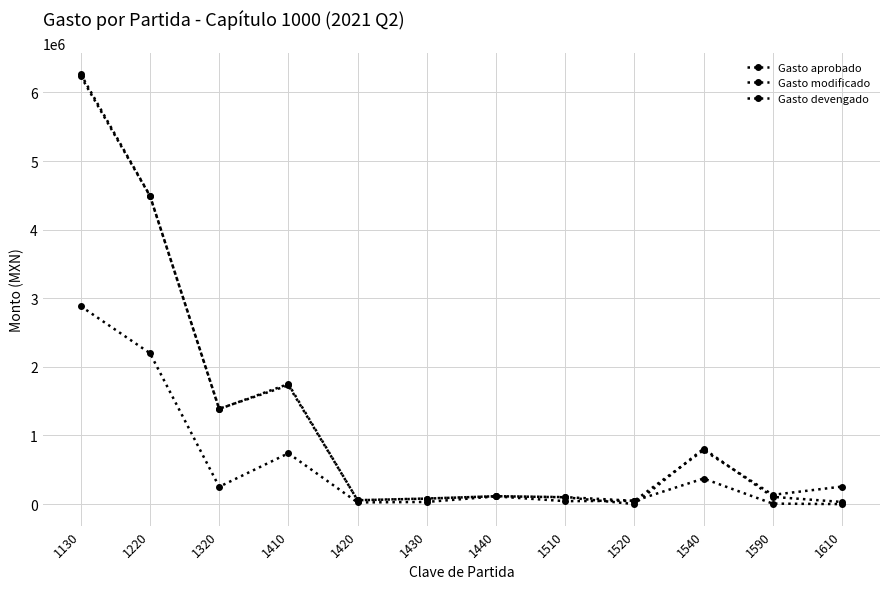

Count the number of data series in this chart.

3